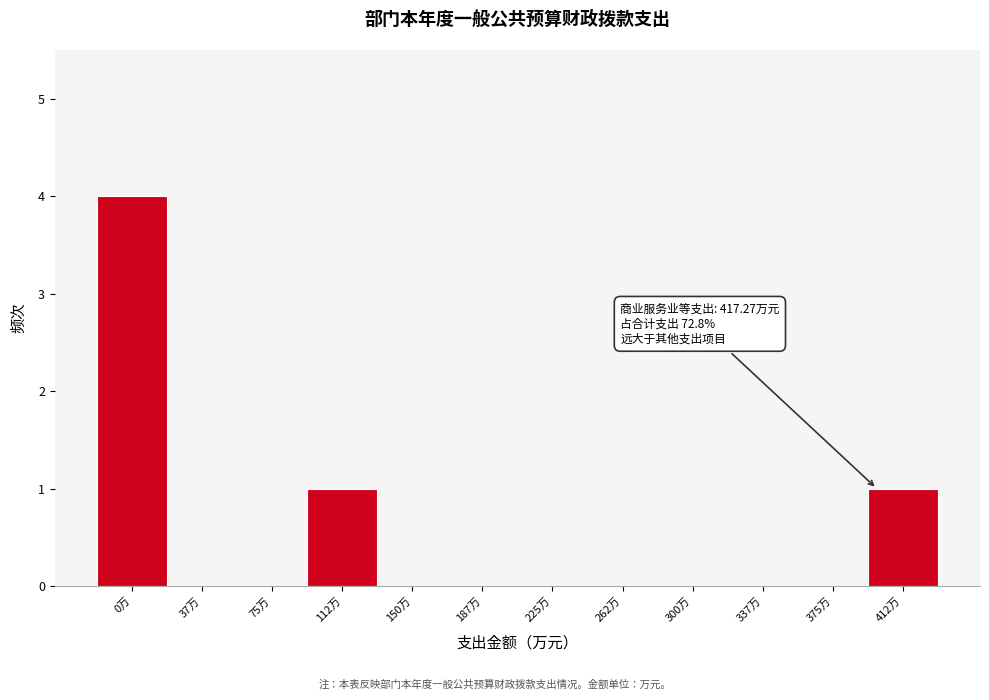

Reading right to left, list all the values displayed in this chart.

412万=1	375万=0	337万=0	300万=0	262万=0	225万=0	187万=0	150万=0	112万=1	75万=0	37万=0	0万=4